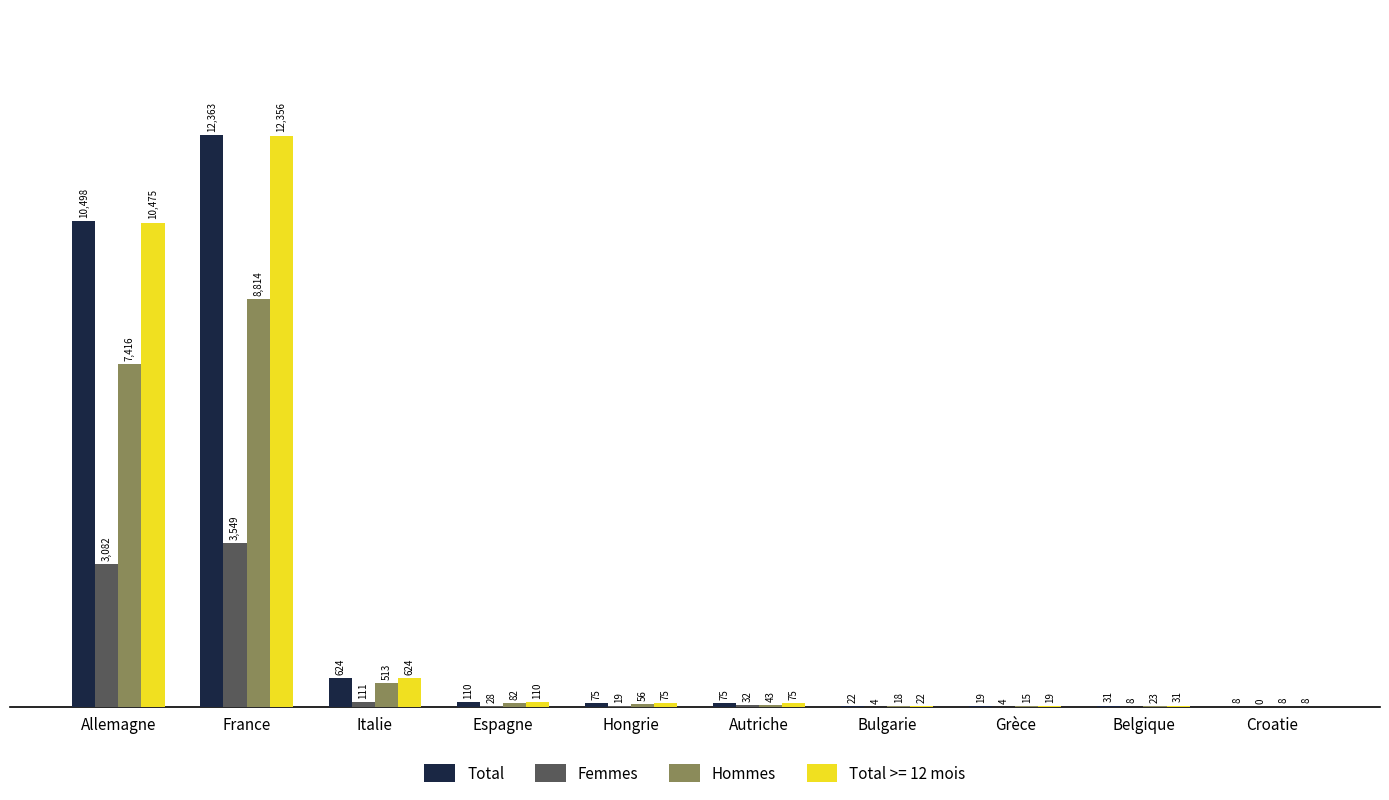

What is the sum of the Hommes values at Italie and Bulgarie?

531